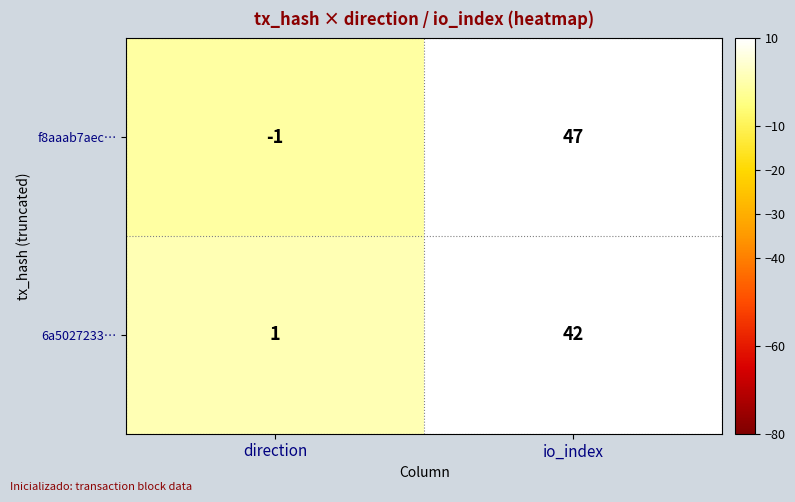

What is the sum of all f8aaab7aec… values?

46